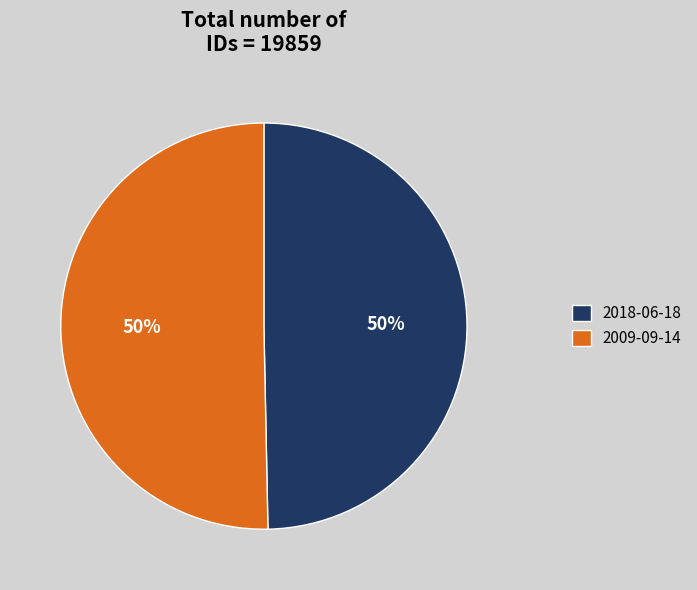

What is the ratio of the value at 2009-09-14 to the value at 2018-06-18?

1.0